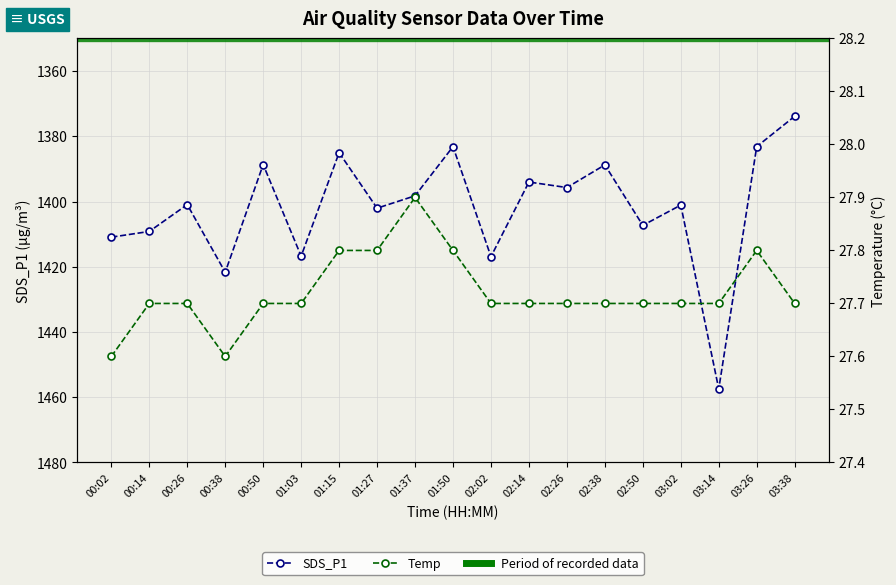

True or false: SDS_P1 and Temp intersect in this chart.

False